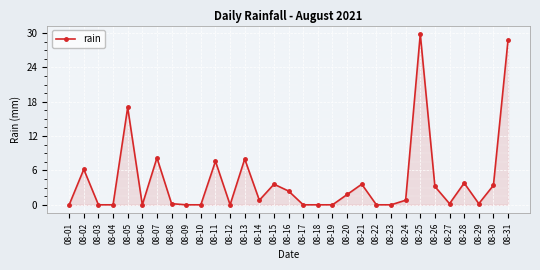

True or false: the data has more than 1 interior local peaks.

True